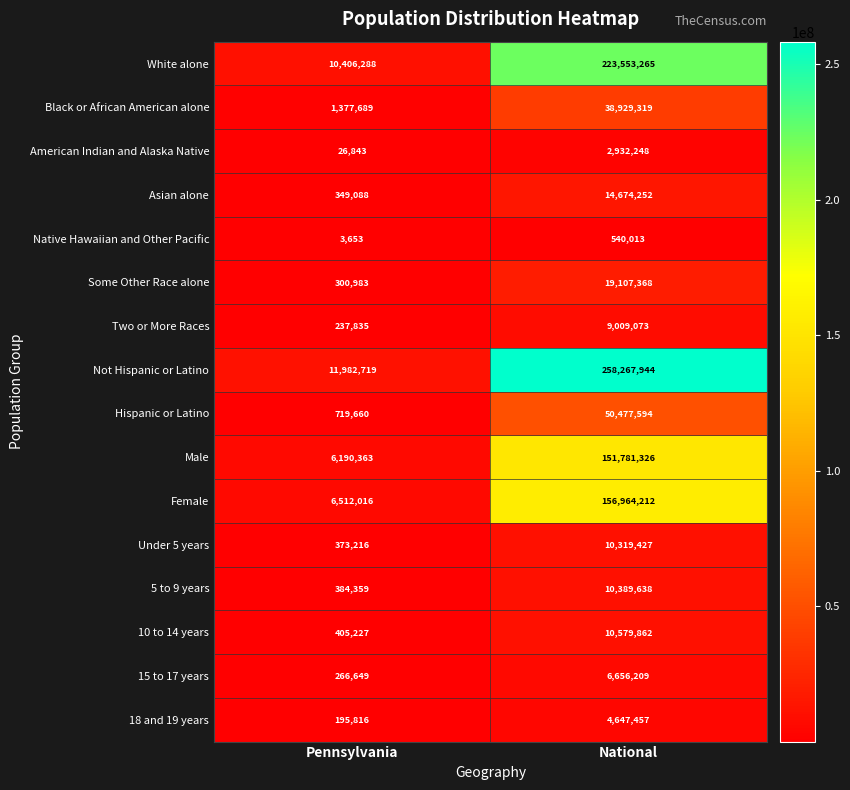

At Pennsylvania, list the series in order from largest to smallest.

Not Hispanic or Latino, White alone, Female, Male, Black or African American alone, Hispanic or Latino, 10 to 14 years, 5 to 9 years, Under 5 years, Asian alone, Some Other Race alone, 15 to 17 years, Two or More Races, 18 and 19 years, American Indian and Alaska Native, Native Hawaiian and Other Pacific